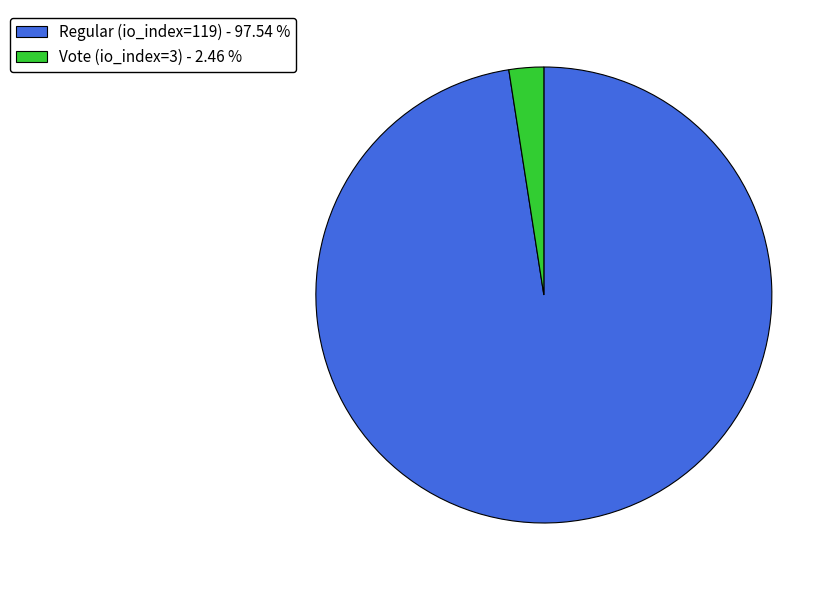

Count the number of slices in the pie.

2